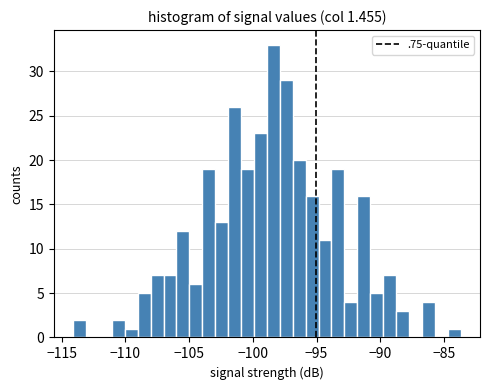

Around what value on the x-axis is the tallest bar? Give the approximate position of its centre, as read against the axis.

-98.5